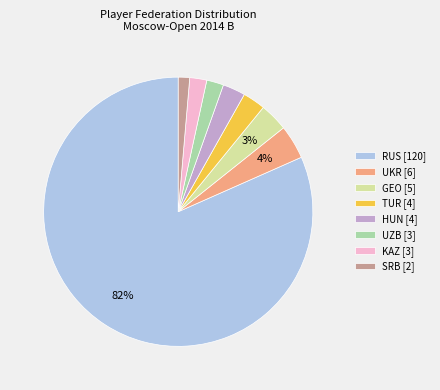

What is the majority slice?

RUS